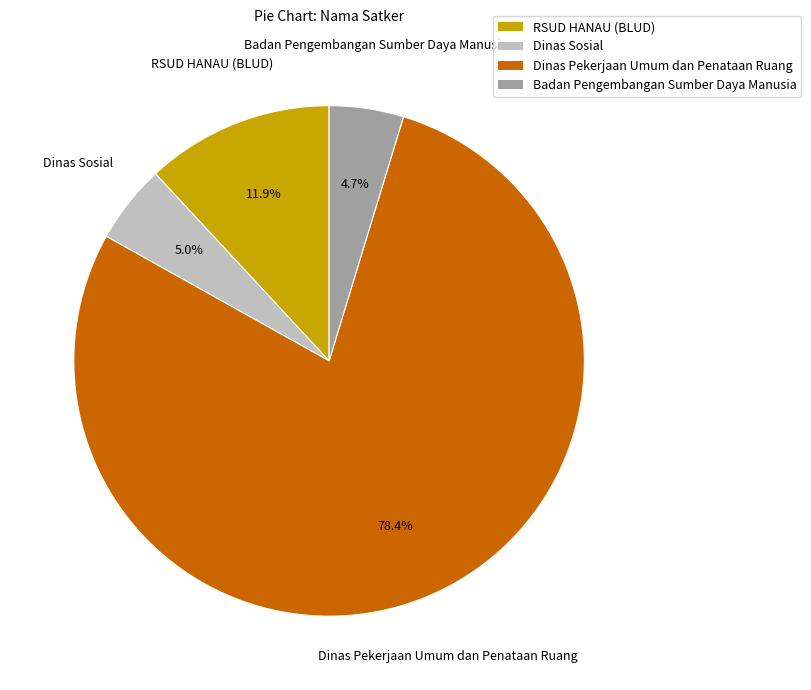

The Dinas Pekerjaan Umum dan Penataan Ruang slice represents 1% of the pie. True or false?

False